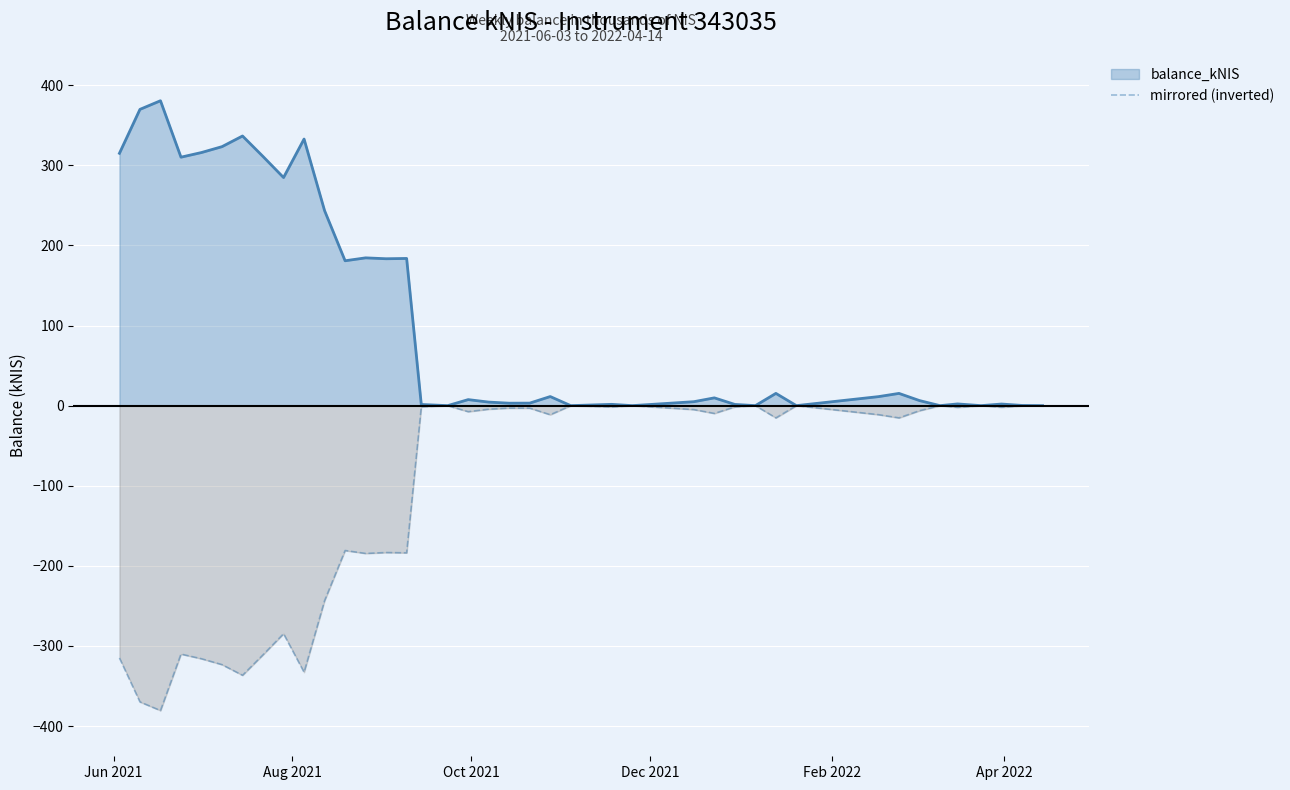

What is the maximum value shown in the chart?

380.6